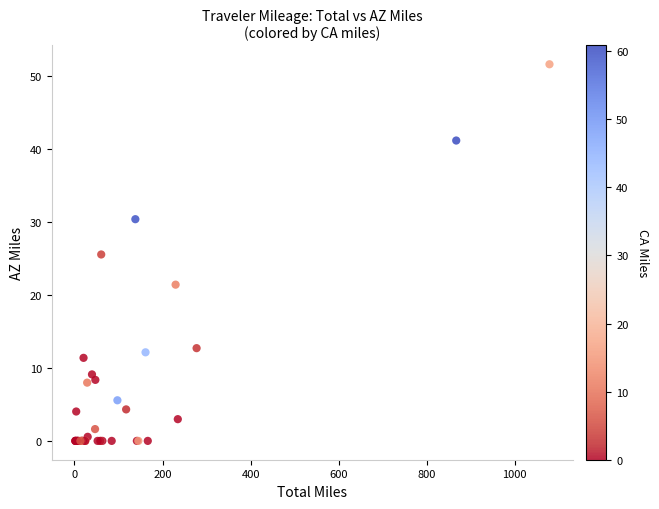

What Y value in the scatter plot is closest to 25?

25.6